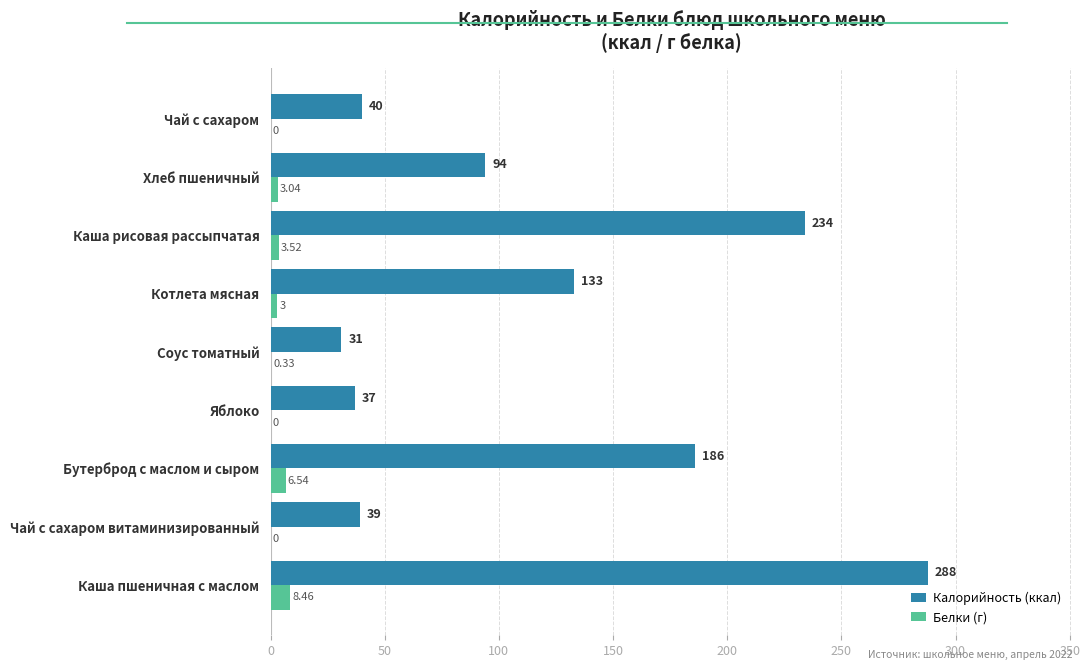

What is the sum of all Калорийность (ккал) values?

1082.0